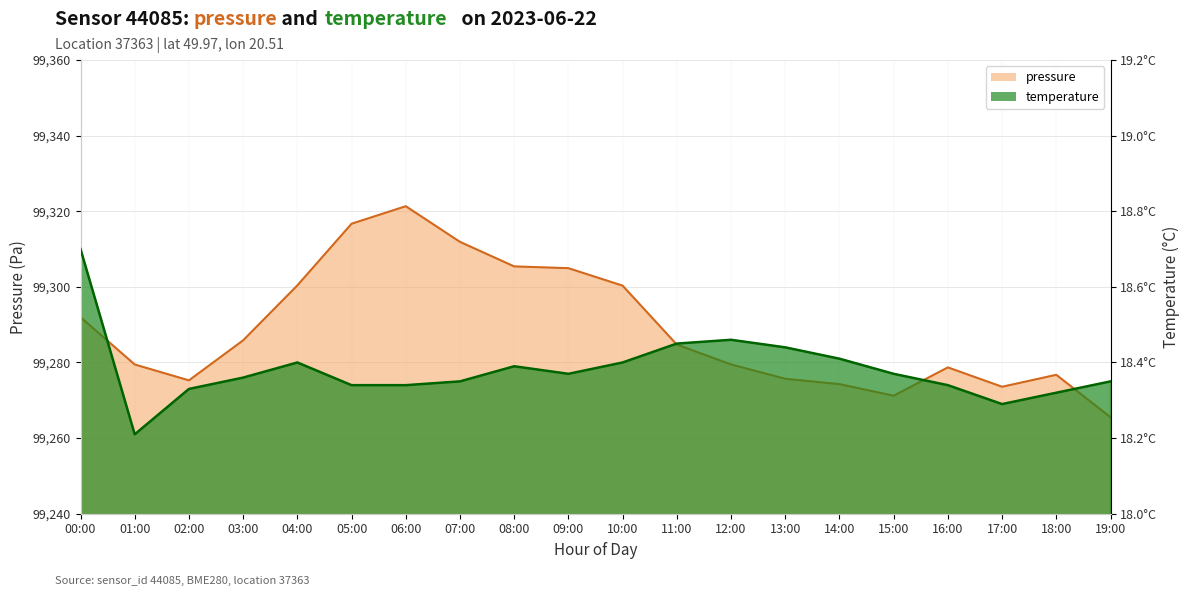

List the series in order of their peak value, lowest first.

temperature, pressure